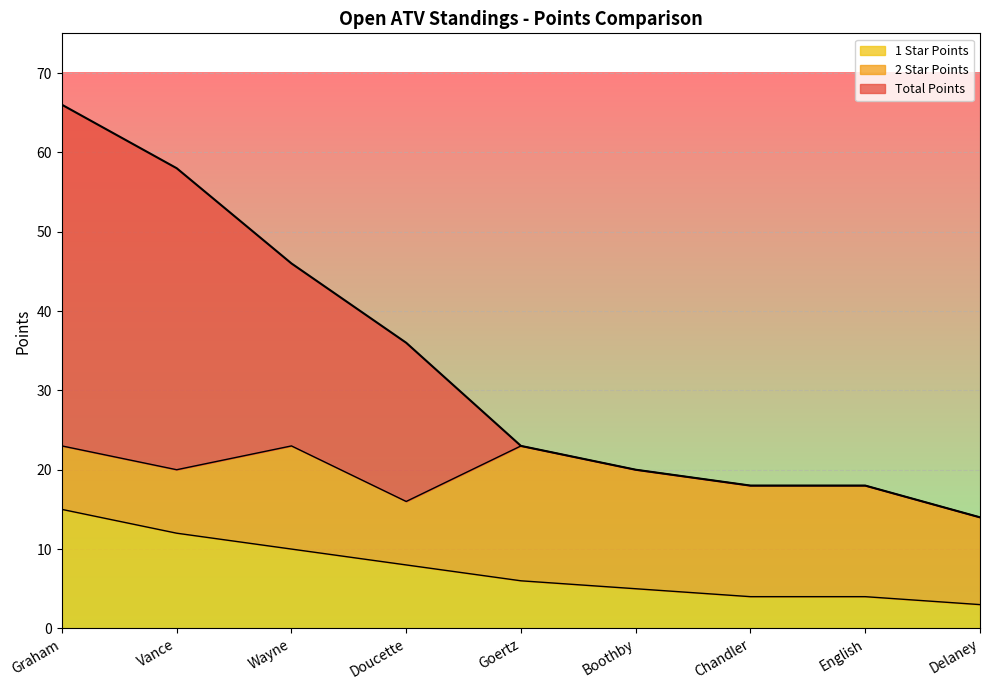

Which series has the widest spread of values?

Total Points